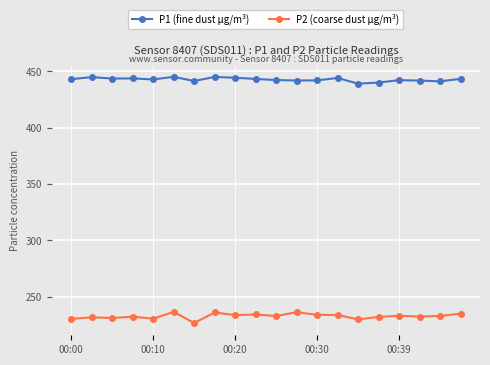

What is the smallest value displayed?

226.6